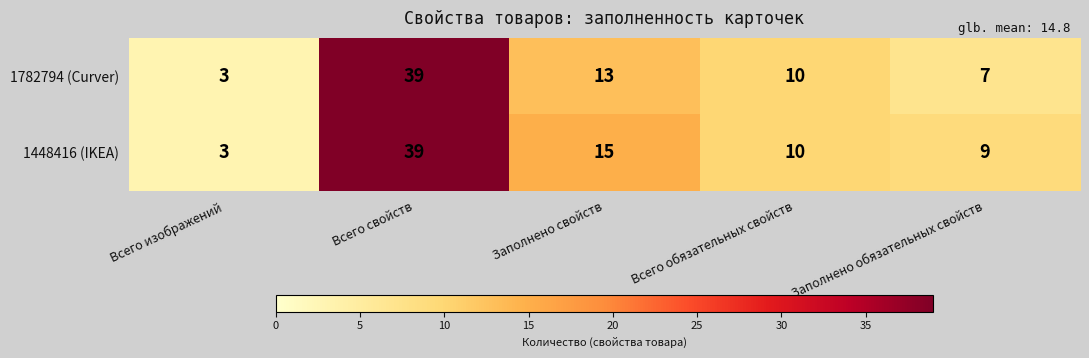

Between Всего обязательных свойств and Заполнено обязательных свойств, which series saw the biggest shift?

1782794 (Curver)